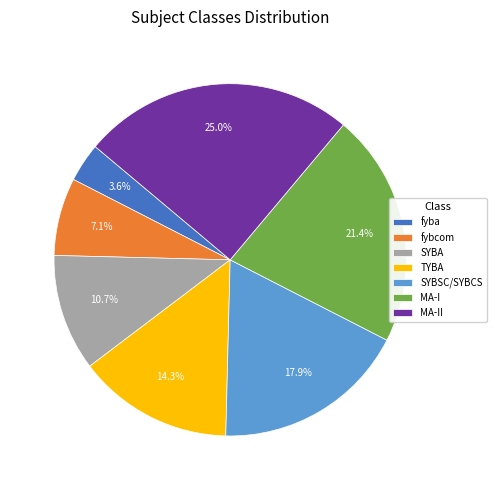

Does MA-II represent more than half of the total?

No